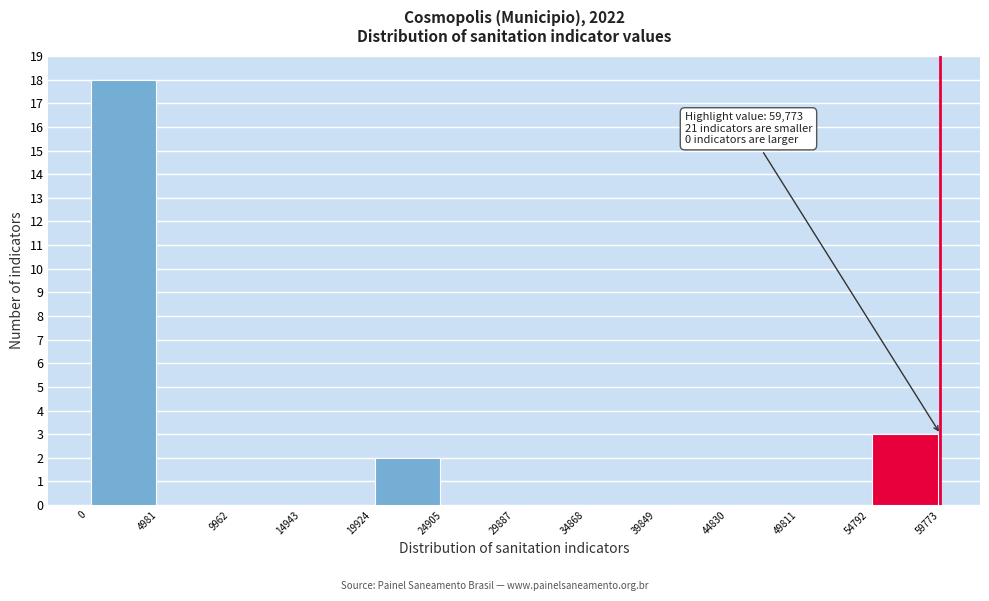

Which range on the x-axis has the tallest bar?

0 to 4981